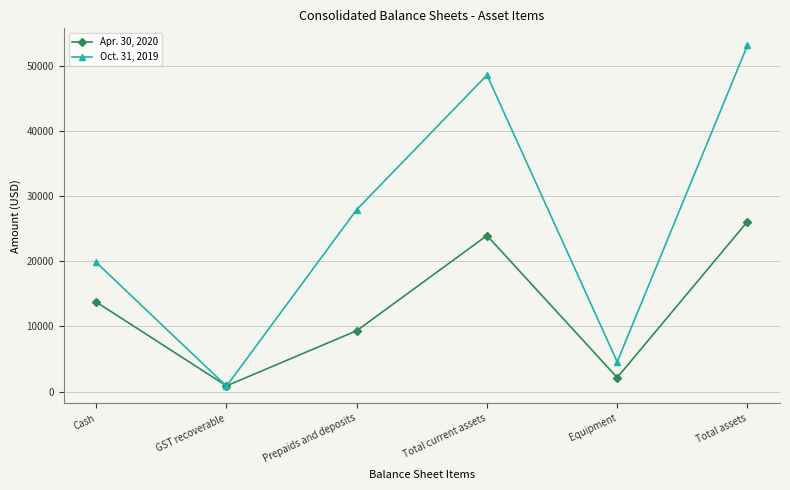

Reading right to left, transcribe all the data shown in this chart.

Apr. 30, 2020: 26075	2143	23932	9337	866	13729
Oct. 31, 2019: 53112	4559	48553	27920	827	19806